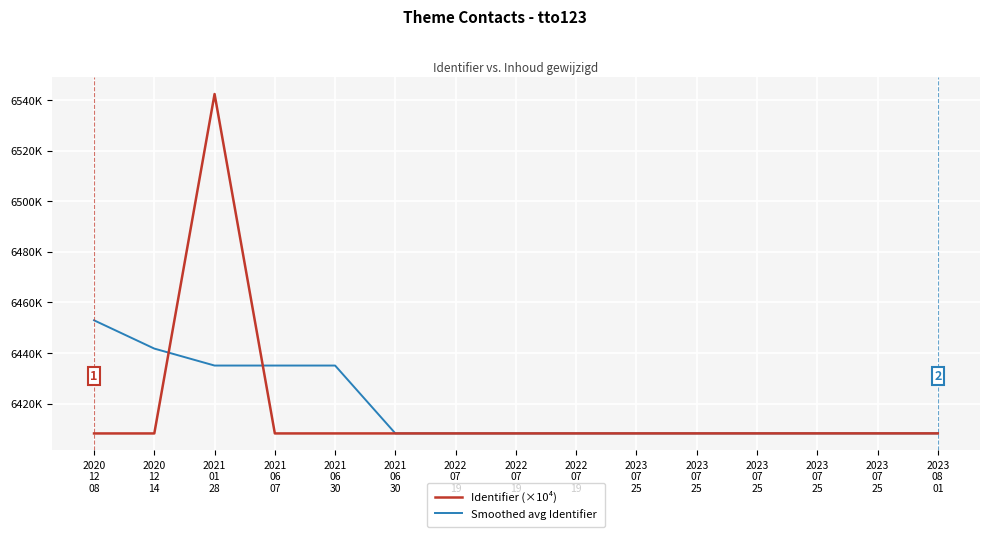

List the series in order of their overall mean, lowest first.

Identifier (×10⁴), Smoothed avg Identifier